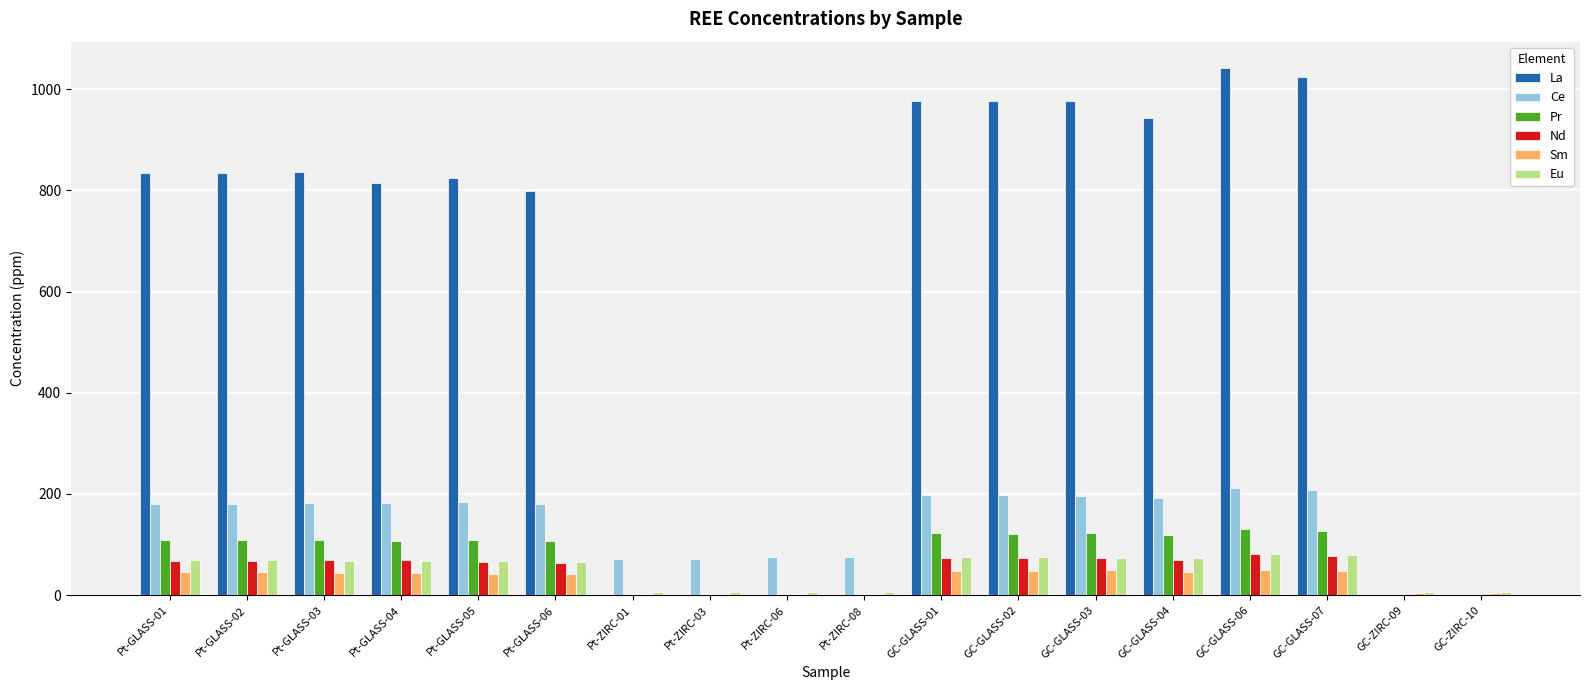

What is the sum of all Sm values?

568.2